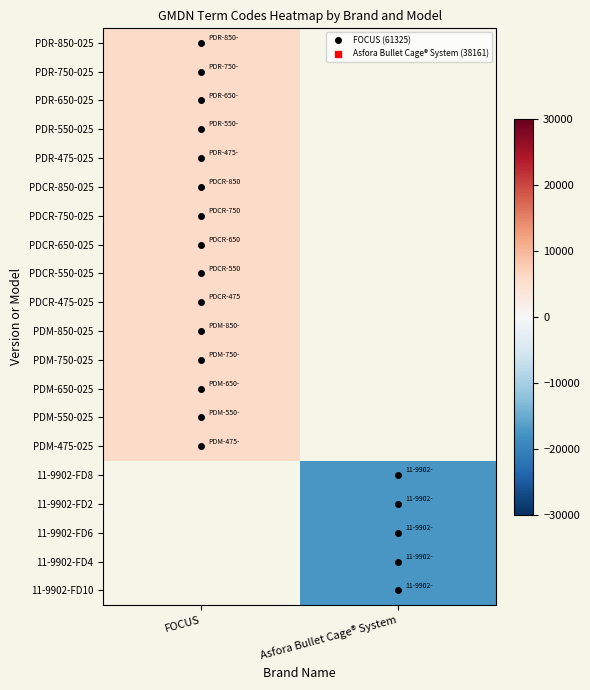

True or false: PDM-850-025 has a value of 7630.4 at FOCUS.

False